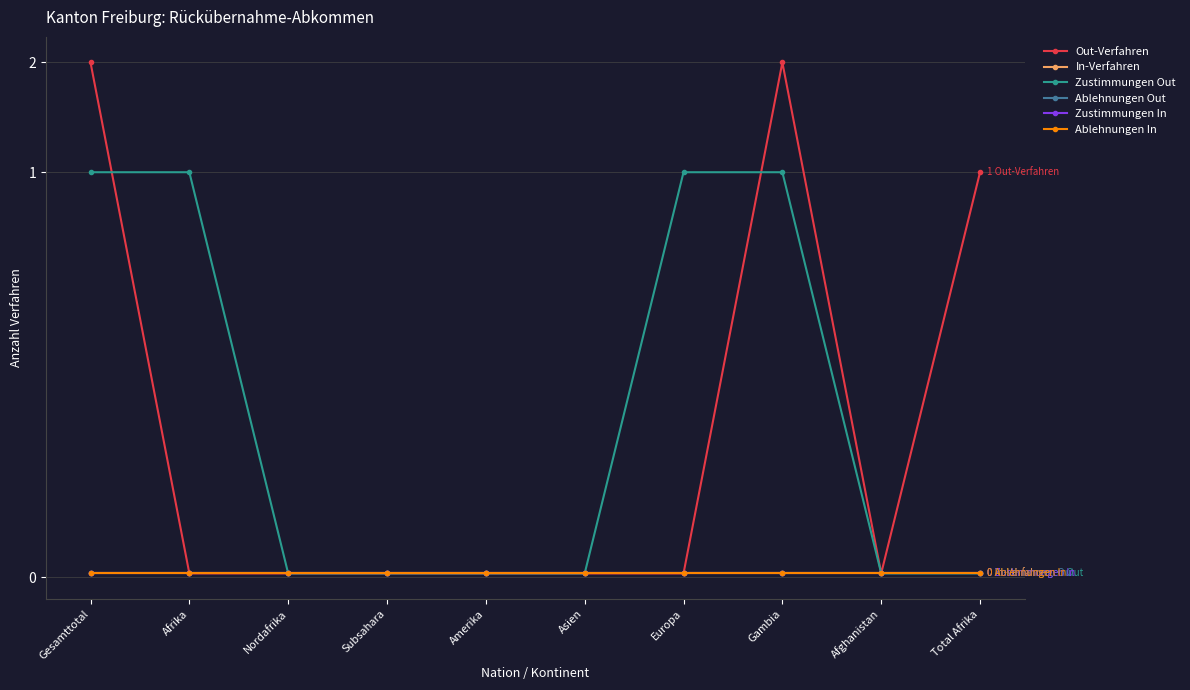

What position from the right is Afrika?

9